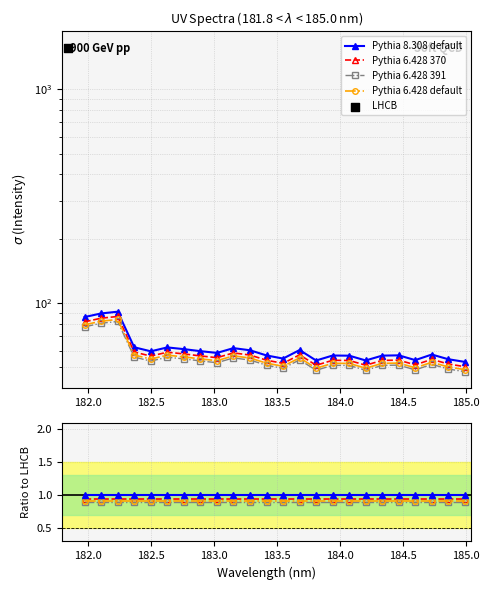

Which series has the largest total across all categories?

Pythia 8.308 default